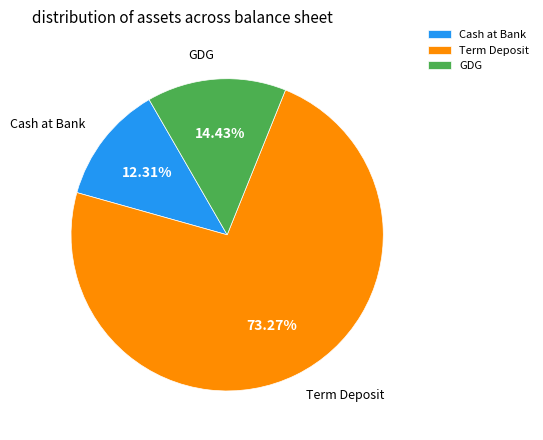

How many slices are in this pie chart?

3